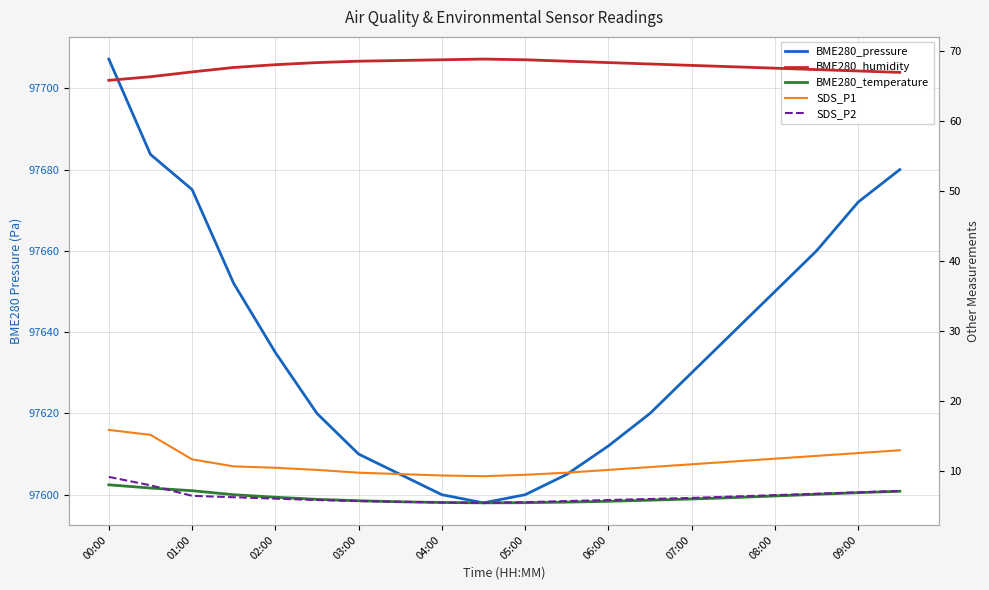

True or false: BME280_humidity and SDS_P2 intersect in this chart.

False